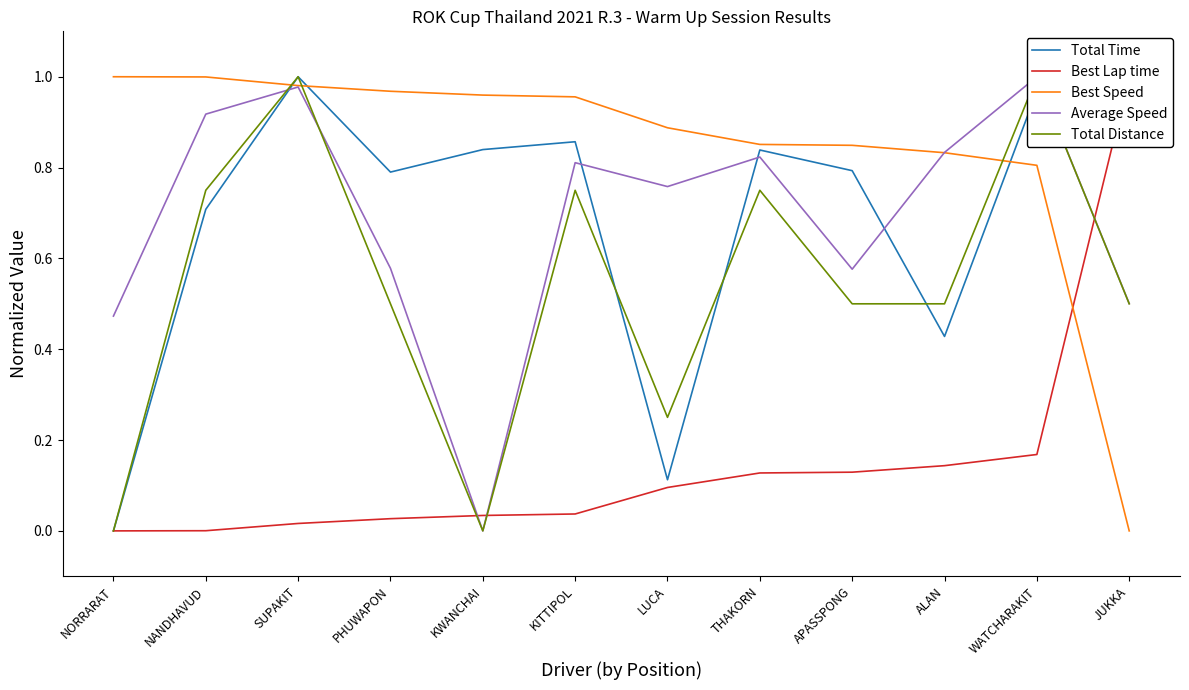

True or false: Best Speed has a value of 0.3 at LUCA.

False